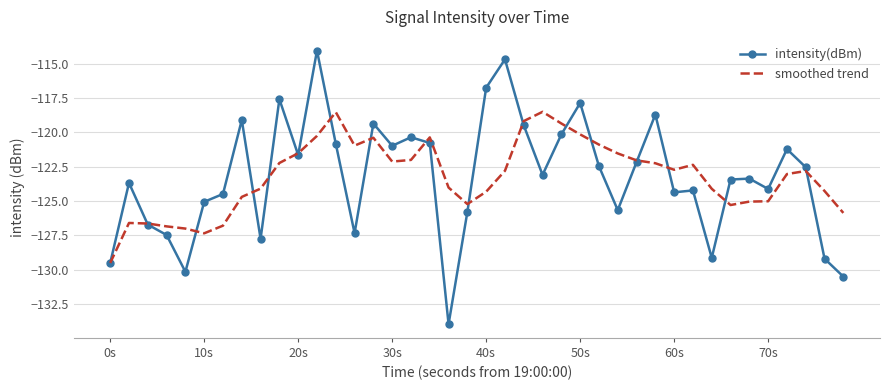

Which series has the largest range (max minus min)?

intensity(dBm)